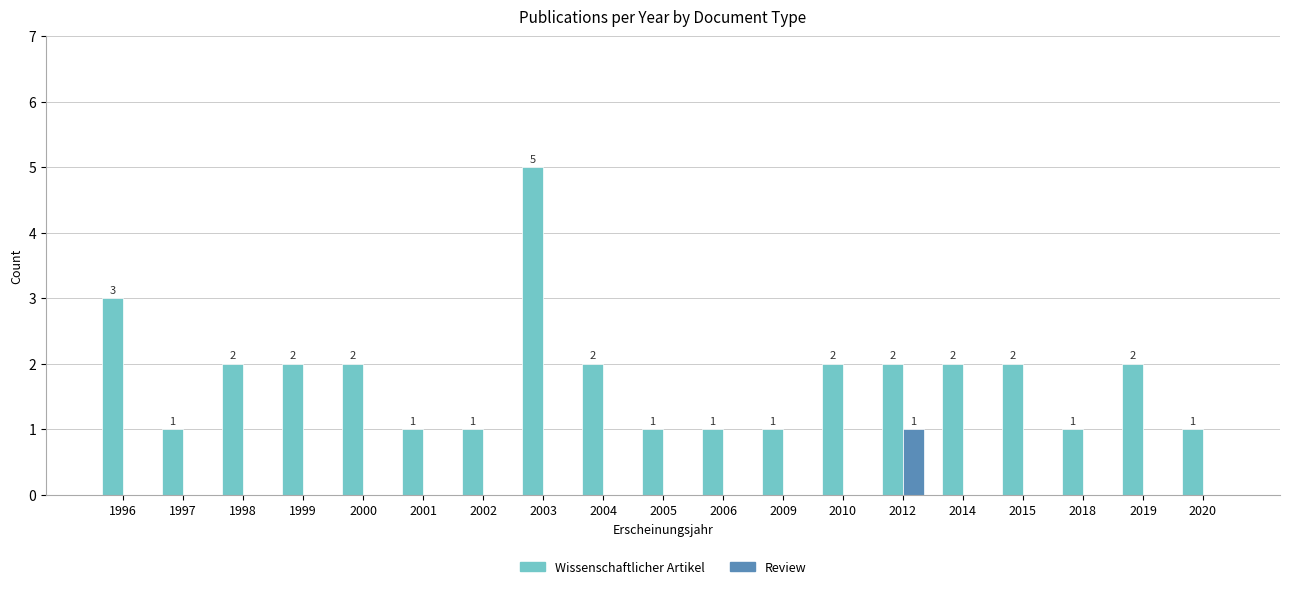

Are the bars horizontal?

No